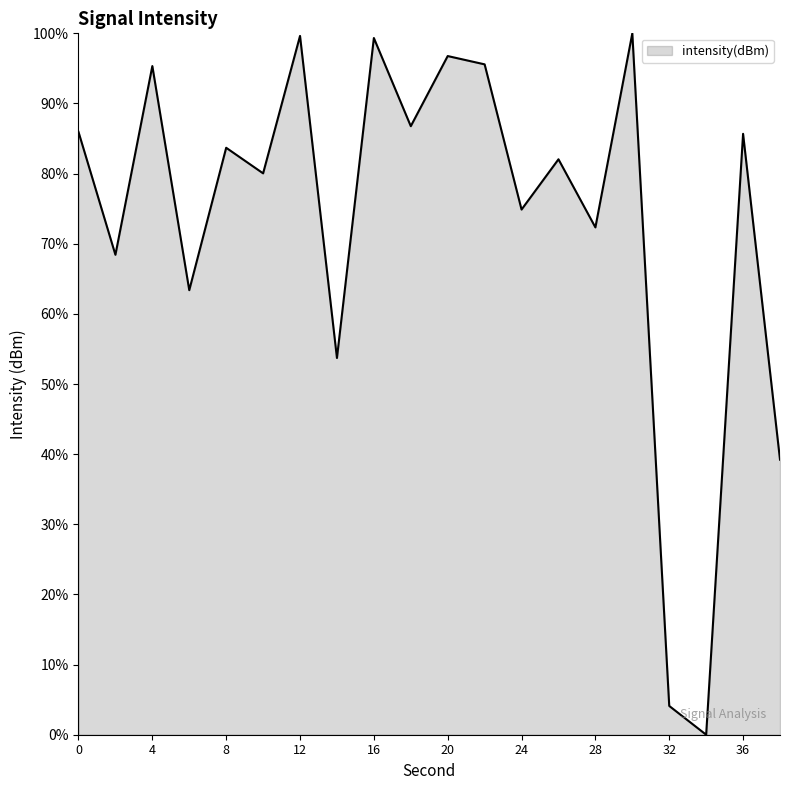

How many lines are shown in the chart?

1